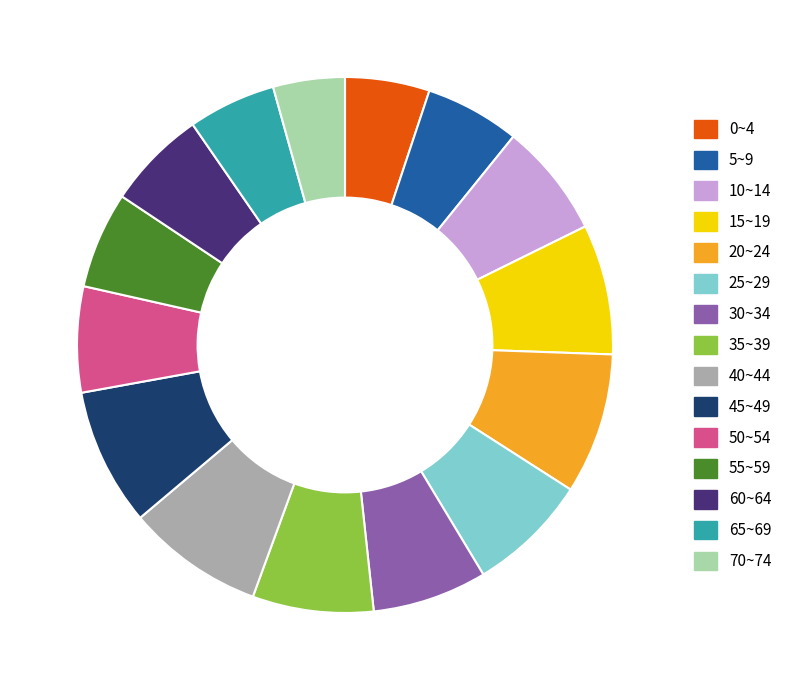

What is the ratio of the value at 20~24 to the value at 25~29?

1.2